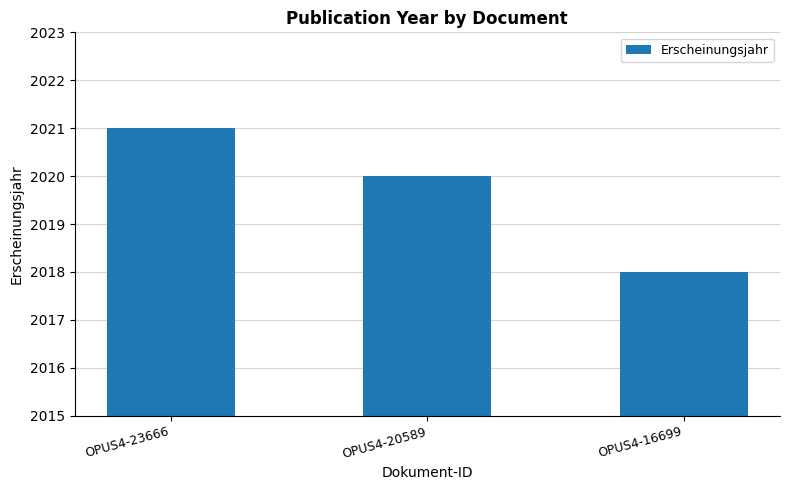

Read the value at OPUS4-16699.

2018